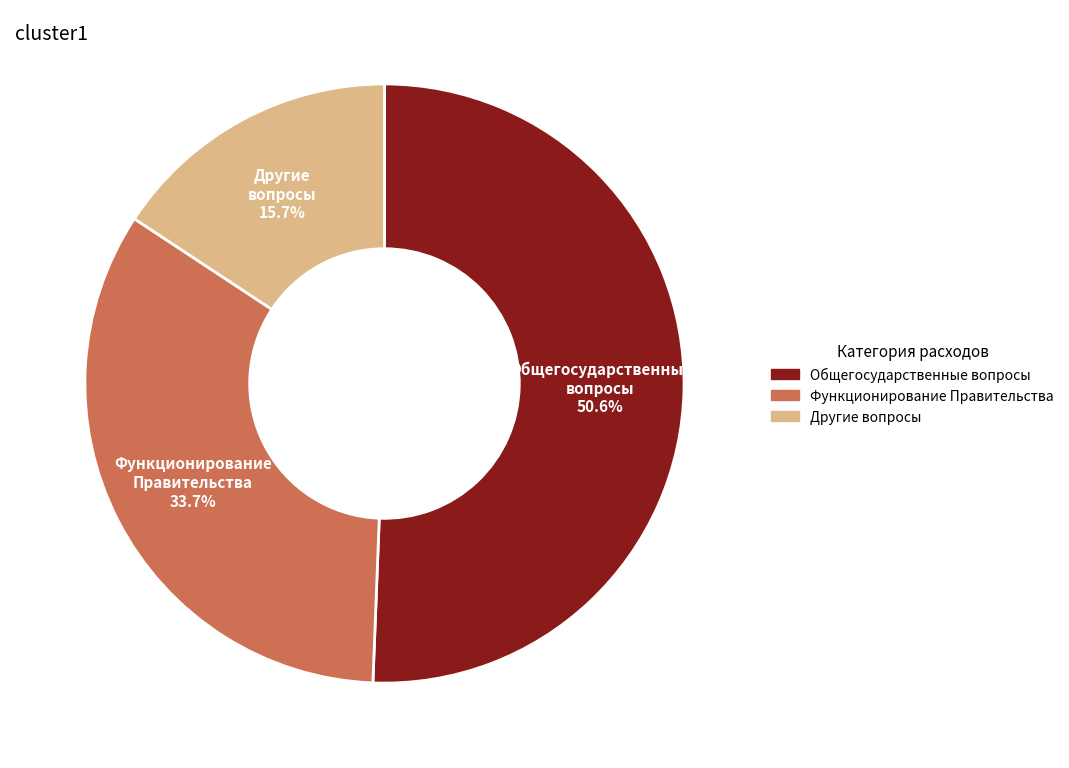

Is there a majority slice in this chart?

Yes